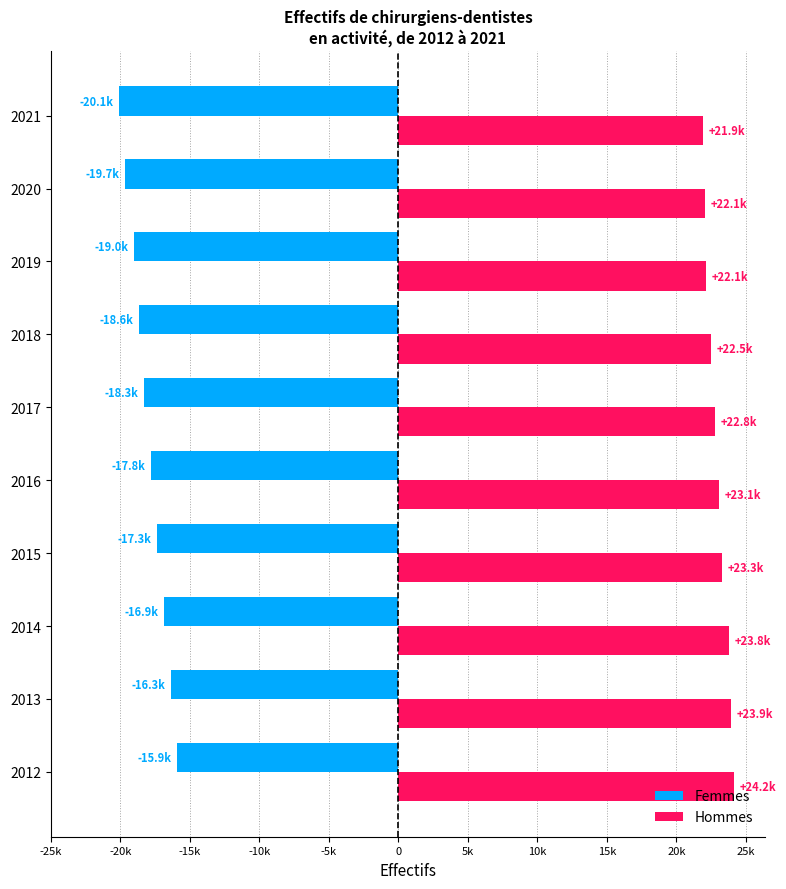

What is the sum of all Femmes values?

-180031